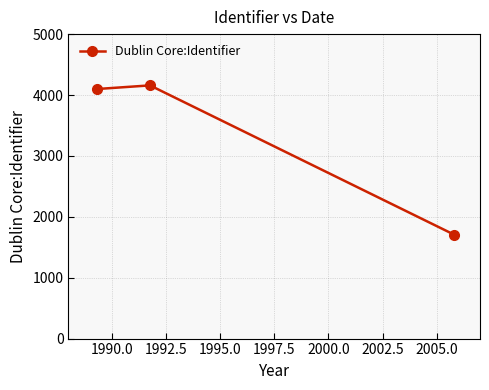

What is the value of the 2nd point from the left?

4158